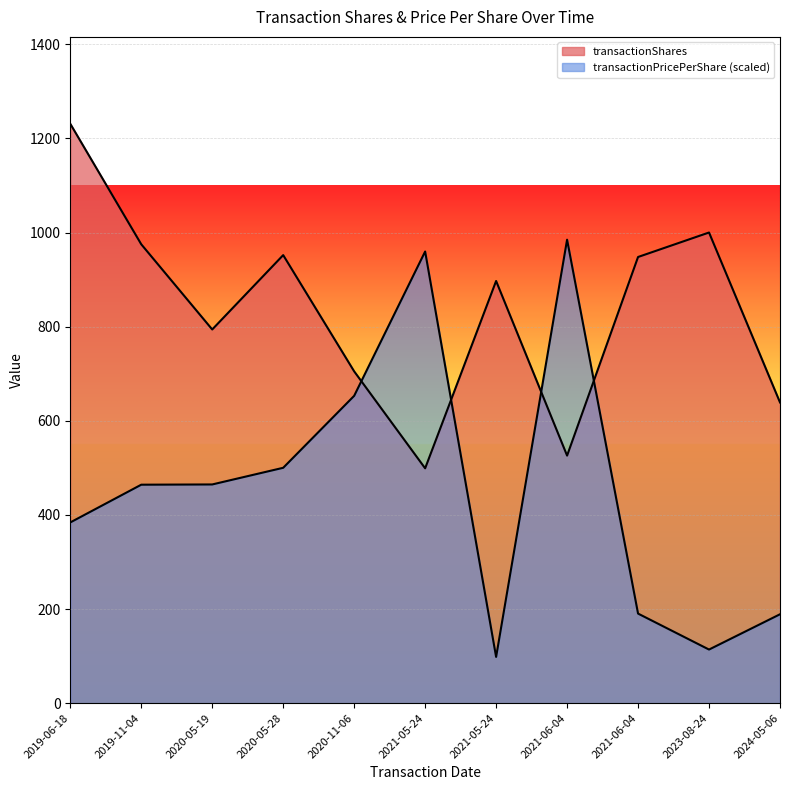

What is the label of the 10th point from the right?

2019-11-04